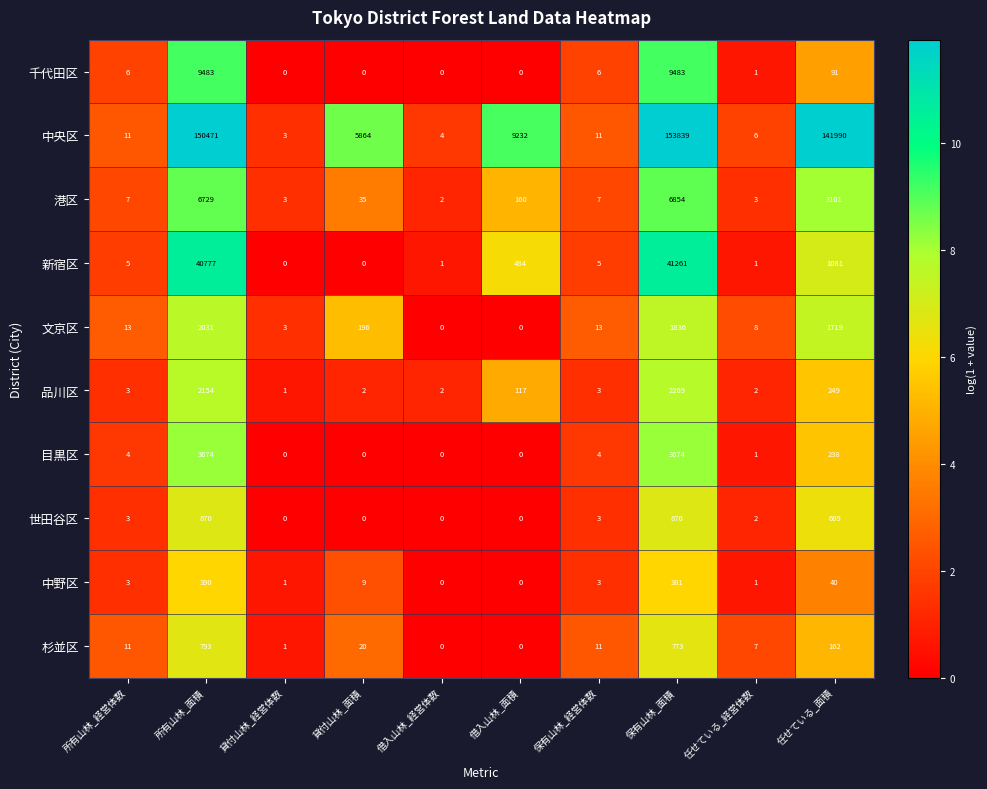

What is the maximum value shown in the chart?

153839